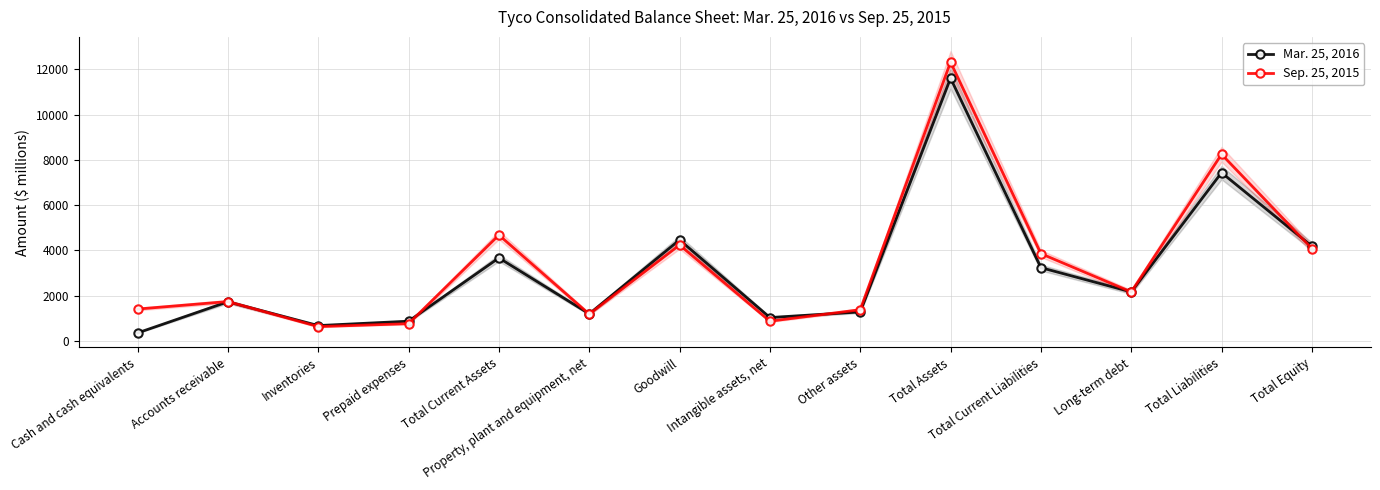

What is the highest value of the Sep. 25, 2015 series?

12321